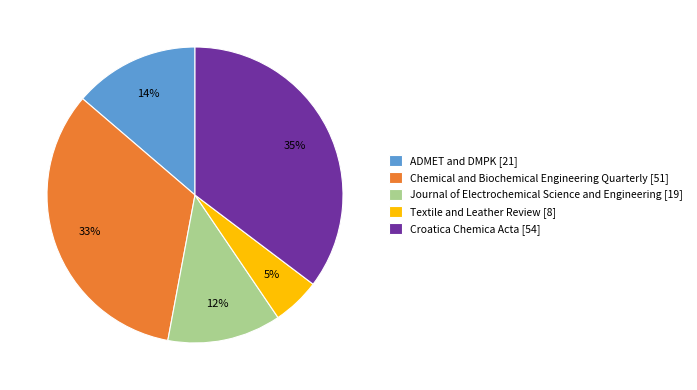

What is the ratio of the value at Chemical and Biochemical Engineering Quarterly [51] to the value at ADMET and DMPK [21]?

2.4